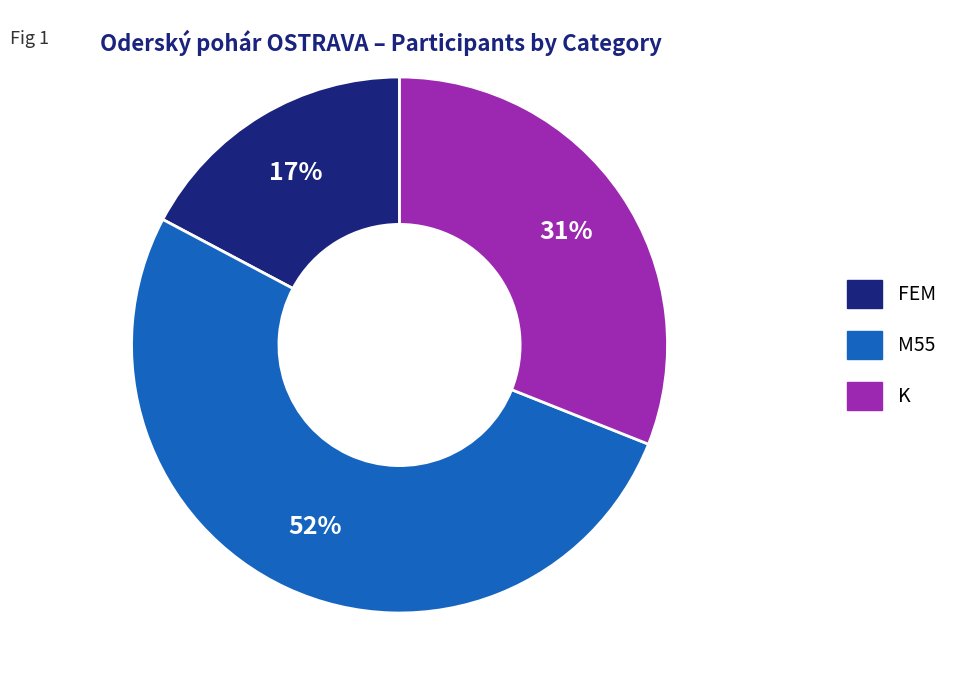

What is the largest slice in the pie chart?

M55